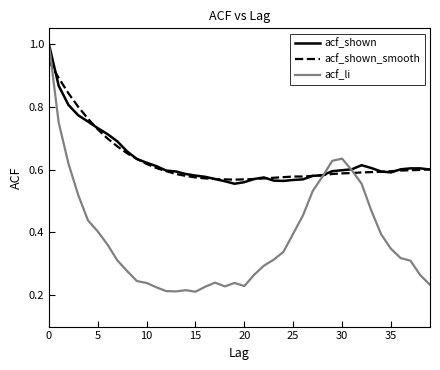

What is the maximum value for acf_li?

1.0